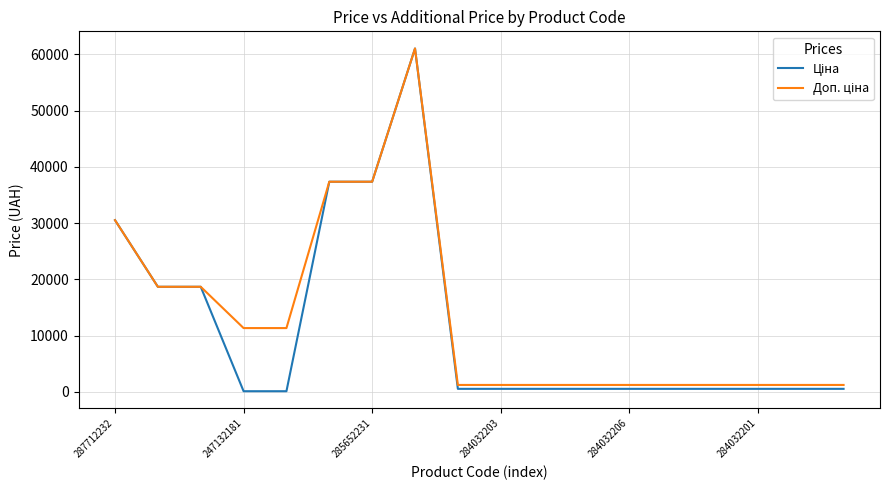

What is the smallest value displayed?

113.3